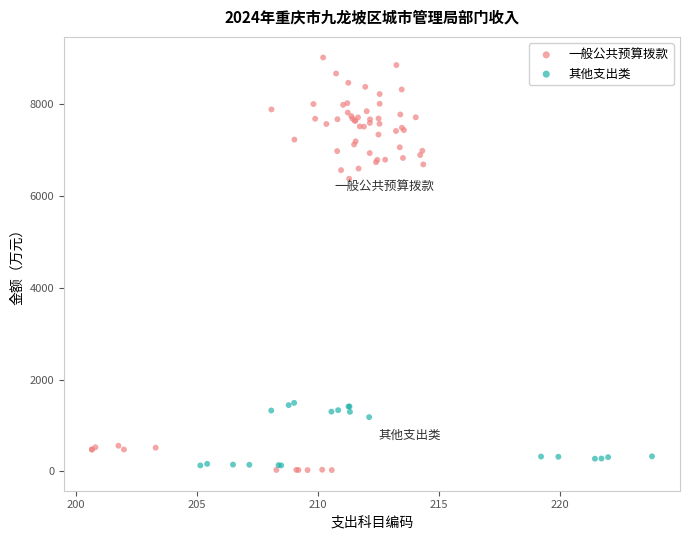

Which series contains the highest Y value?

一般公共预算拨款